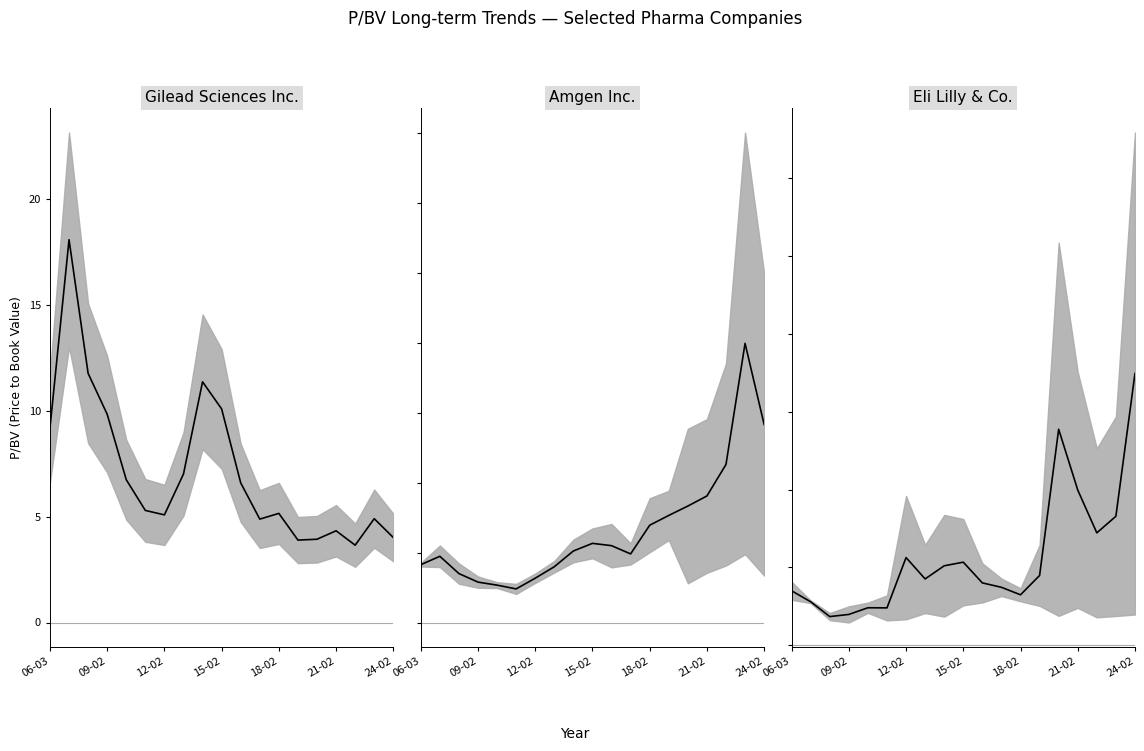

What is the difference between the maximum and minimum values in the Gilead Sciences Inc. (center) series?

14.4